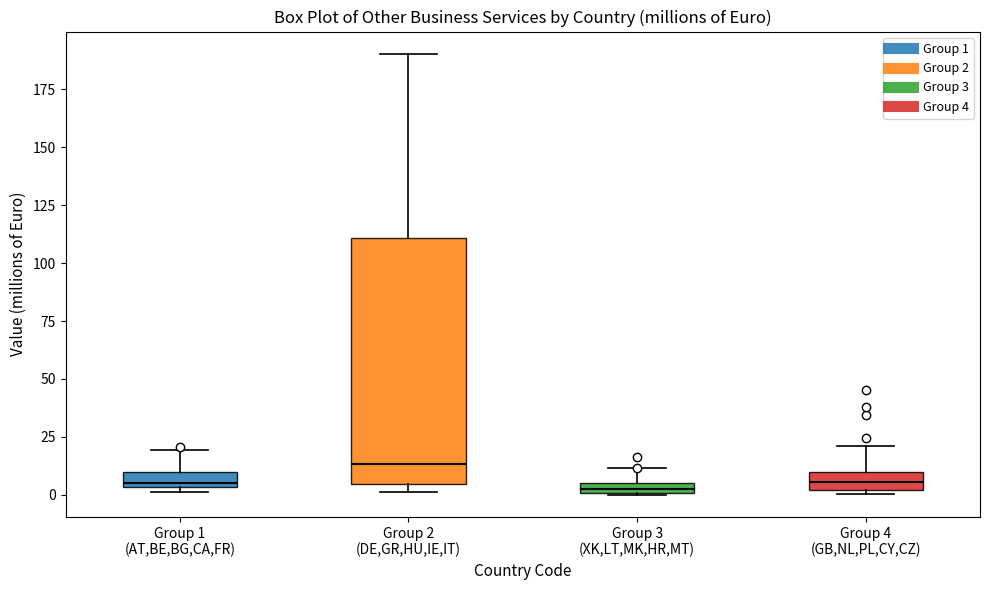

Which box's median line is the highest?

Group 2 (DE,GR,HU,IE,IT)